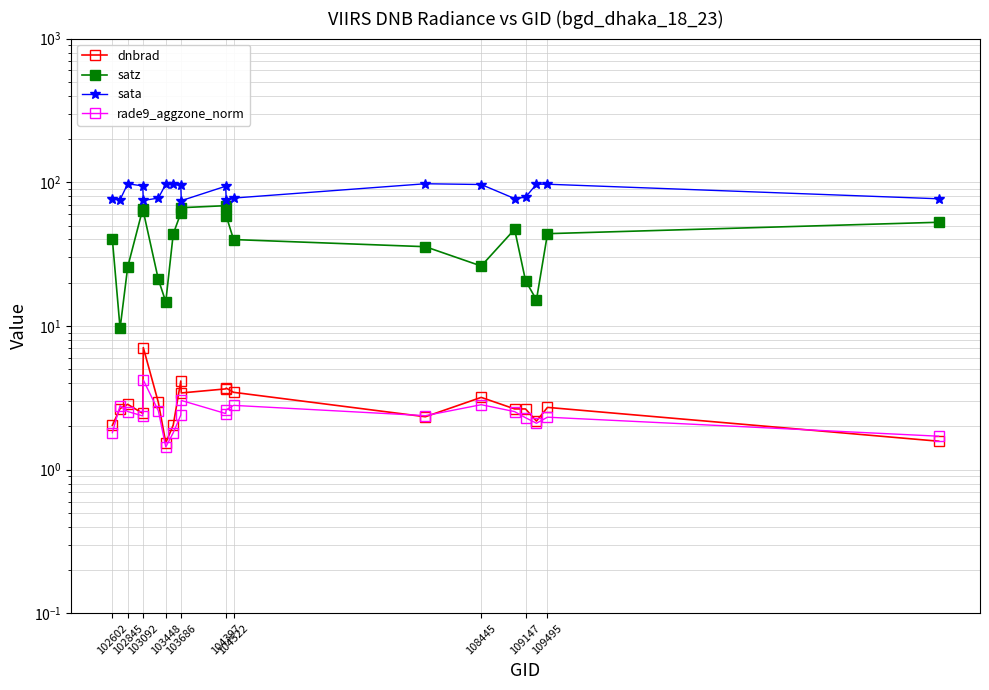

How many lines are shown in the chart?

4